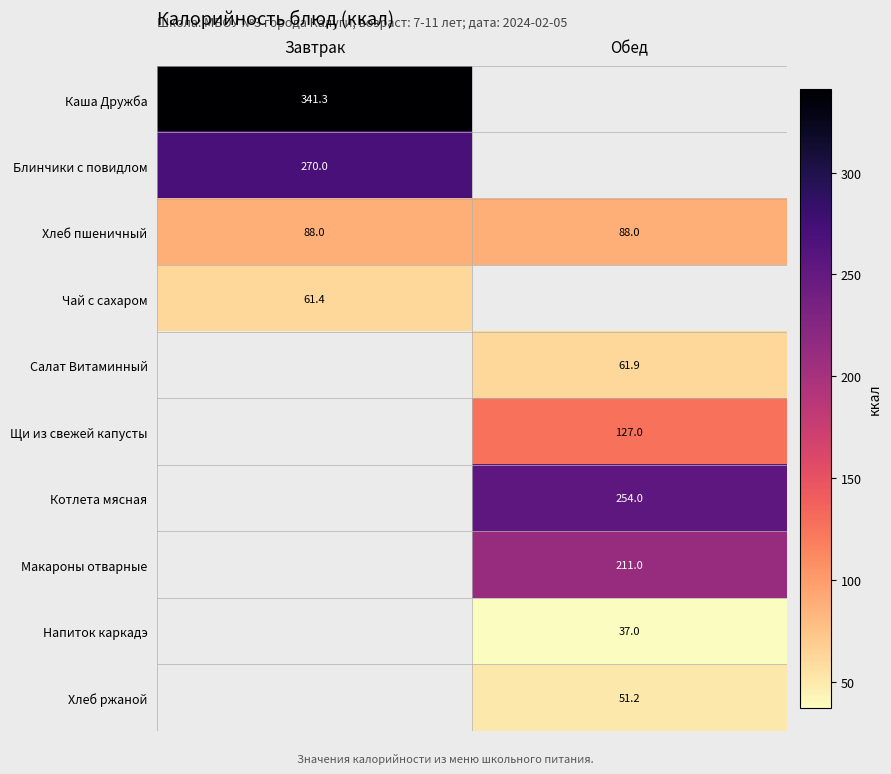

Read the Каша Дружба value at Завтрак.

341.3